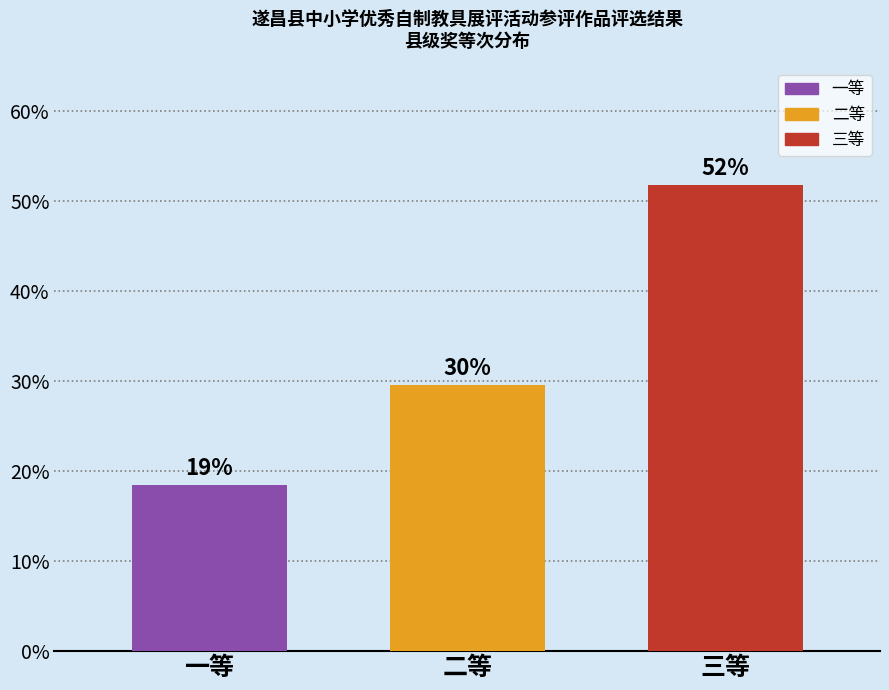

How many bars are there in total?

3